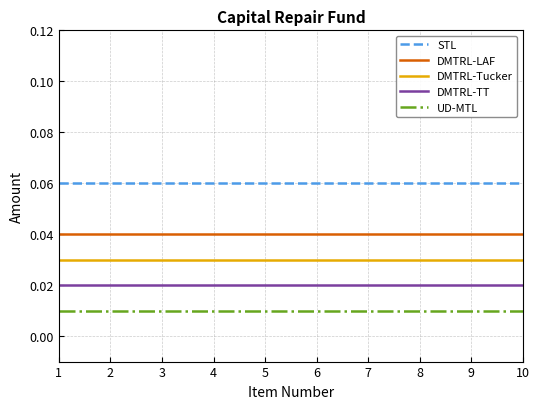

List the series in order of their peak value, highest first.

STL, DMTRL-LAF, DMTRL-Tucker, DMTRL-TT, UD-MTL